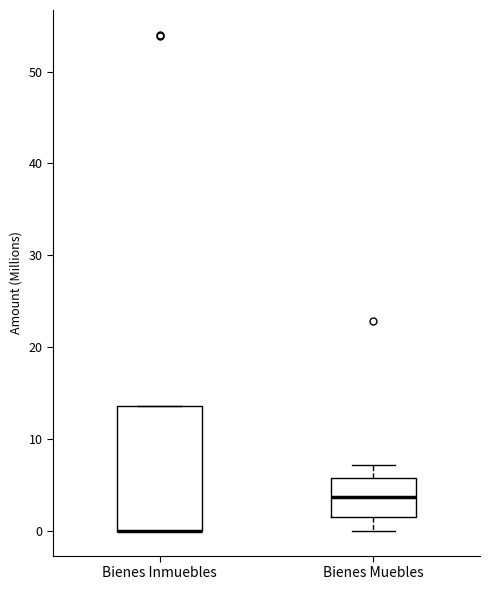

Which box is the tallest, from its lower edge to its upper edge?

Bienes Inmuebles